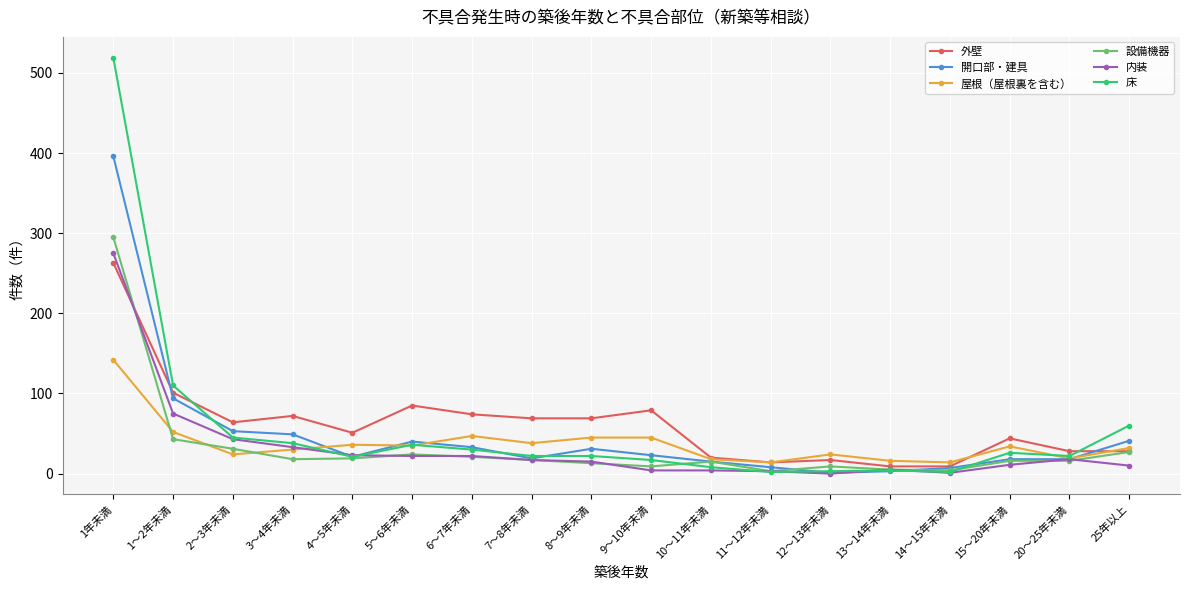

What is the difference between the maximum and minimum values in the 床 series?

517